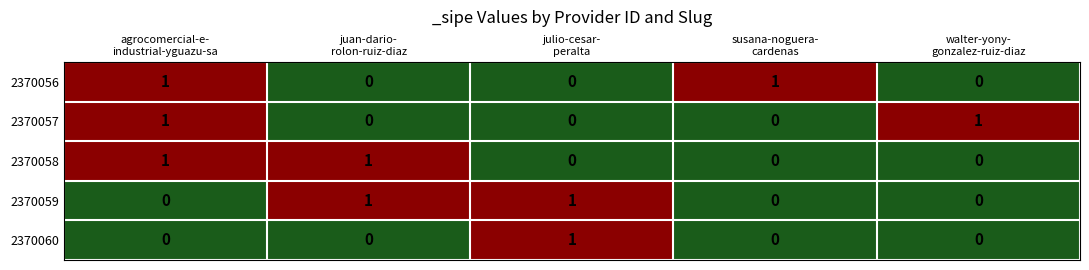

Count the 2370057 values in the range 0 to 1.

5